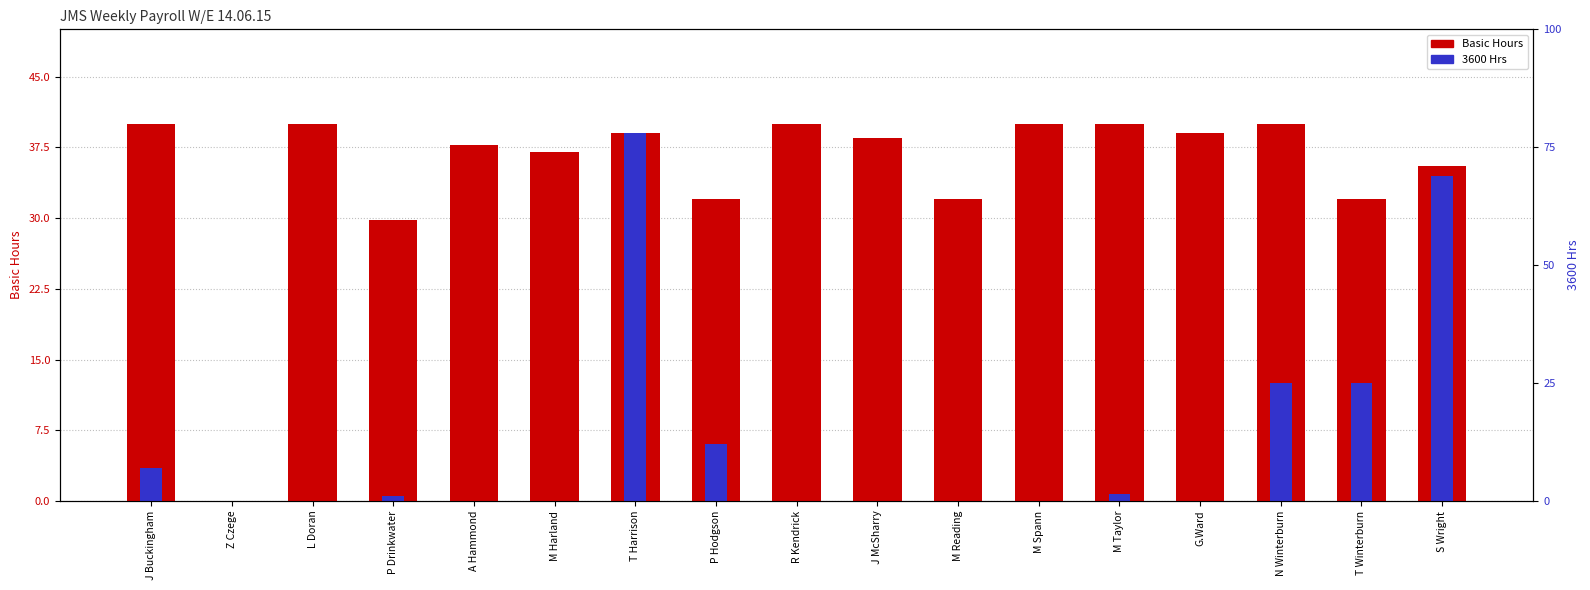

Reading left to right, what are all the values shown in this chart?

Basic Hours: J Buckingham=40.0	Z Czege=0.0	L Doran=40.0	P Drinkwater=29.8	A Hammond=37.8	M Harland=37.0	T Harrison=39.0	P Hodgson=32.0	R Kendrick=40.0	J McSharry=38.5	M Reading=32.0	M Spann=40.0	M Taylor=40.0	G.Ward=39.0	N Winterburn=40.0	T Winterburn=32.0	S Wright=35.5
3600 Hrs: J Buckingham=3.5	Z Czege=0.0	L Doran=0.0	P Drinkwater=0.5	A Hammond=0.0	M Harland=0.0	T Harrison=39.0	P Hodgson=6.0	R Kendrick=0.0	J McSharry=0.0	M Reading=0.0	M Spann=0.0	M Taylor=0.8	G.Ward=0.0	N Winterburn=12.5	T Winterburn=12.5	S Wright=34.5